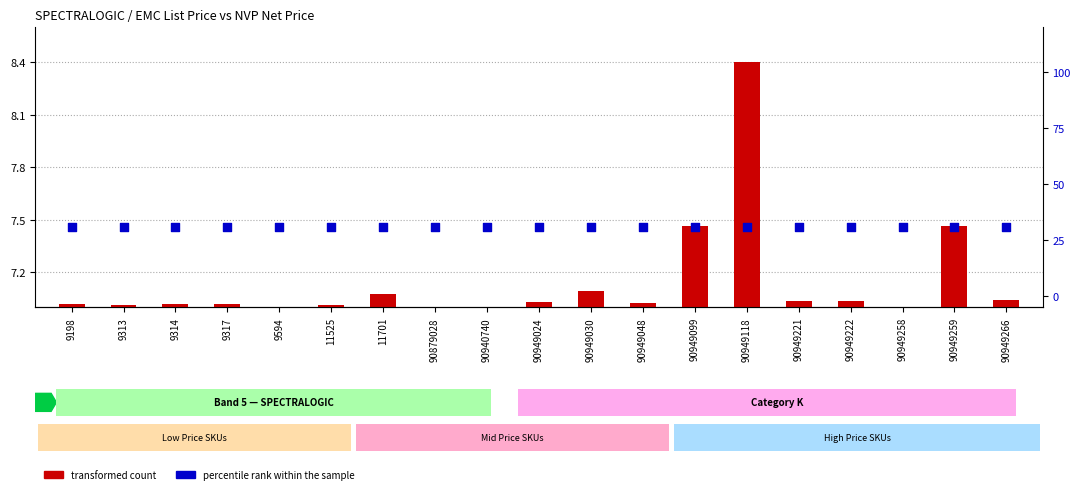

What is the total value across all series at 90949030?

38.1